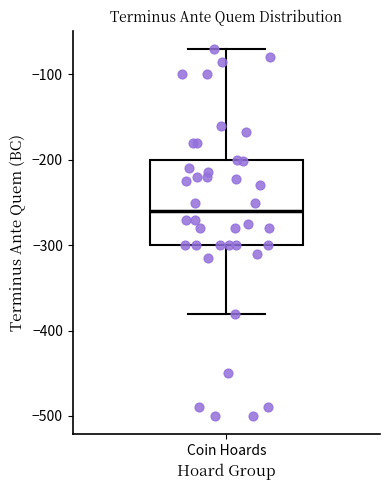

Read this box plot against the y-axis: the position of the median line, the range covered by the box, and the ends of both whiskers. The values are not printed on the chart, so give them approximately, as read against the axis.

median -260, box -300 to -200, whiskers -380 to -70